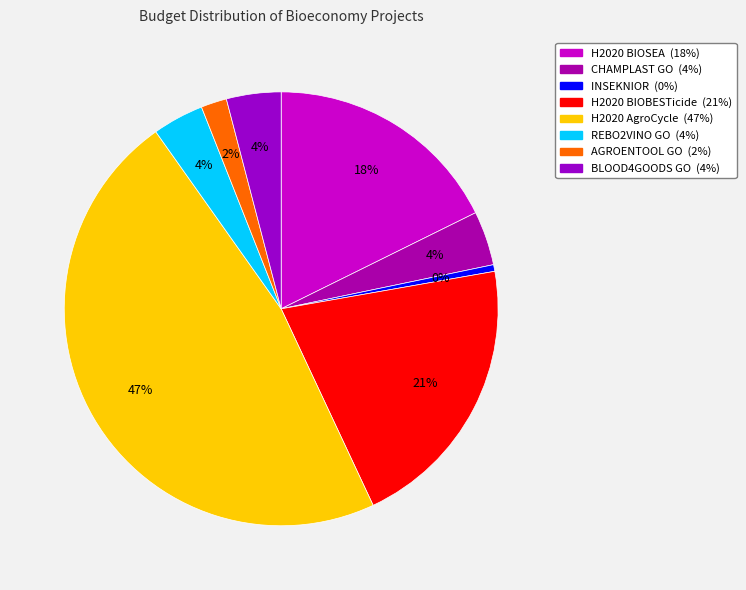

How many segments does this pie chart have?

8